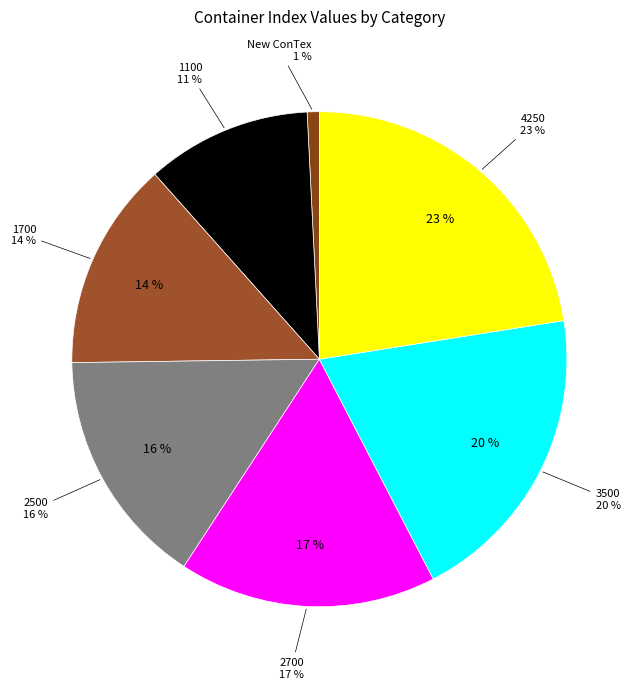

To the nearest percent, what is the average slice percentage?

14%